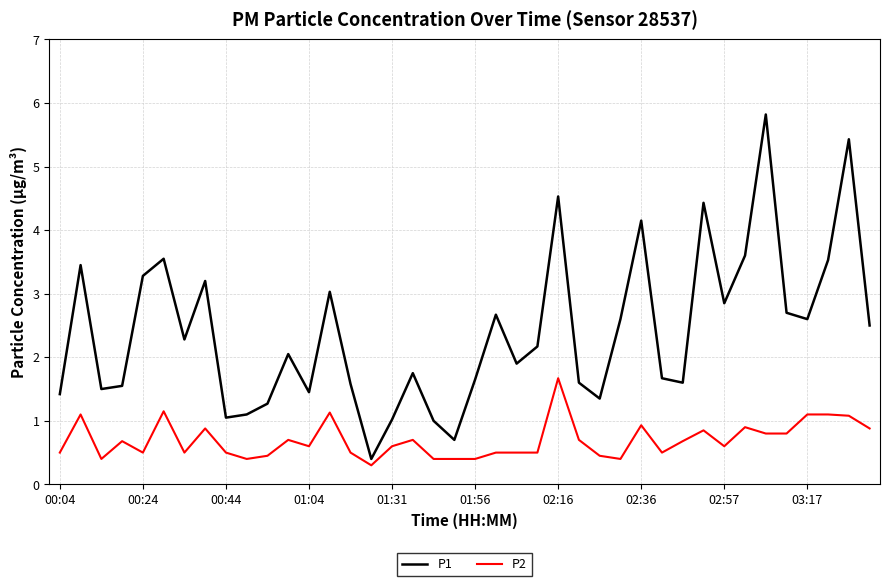

What is the minimum value shown in the chart?

0.3